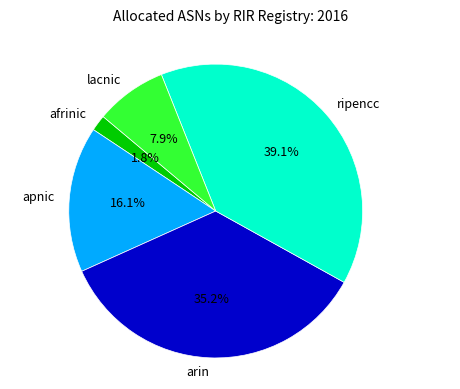

Does any single category account for the majority?

No